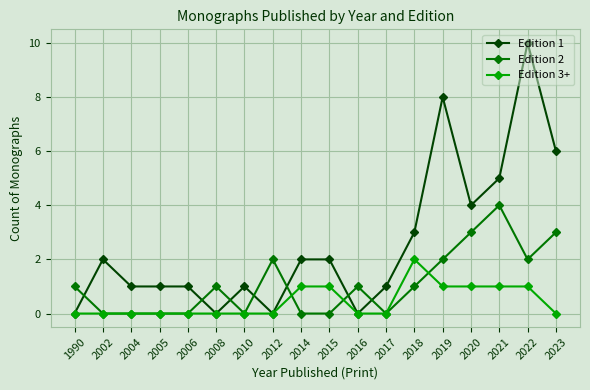

Which series has the largest total across all categories?

Edition 1